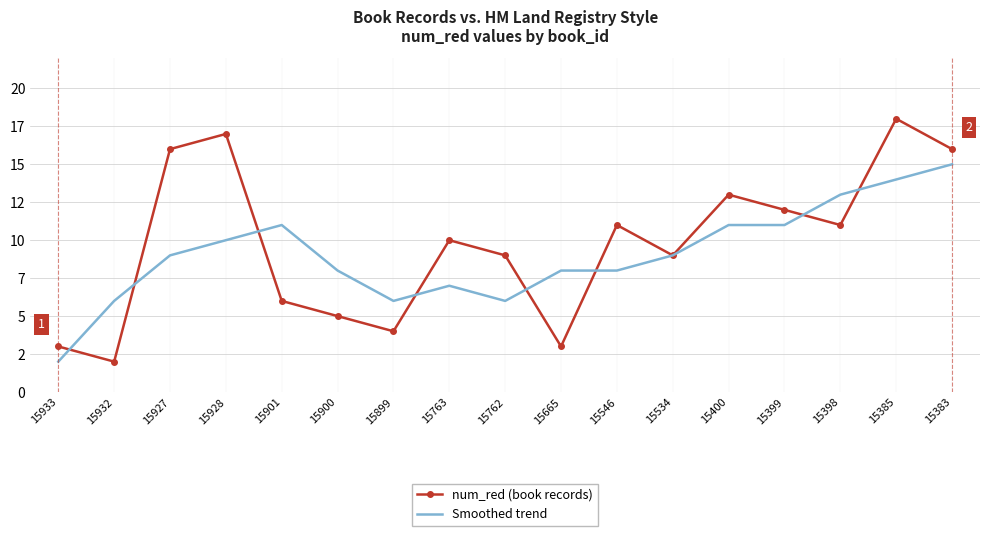

What is the sum of the num_red (book records) values at 15546 and 15900?

16